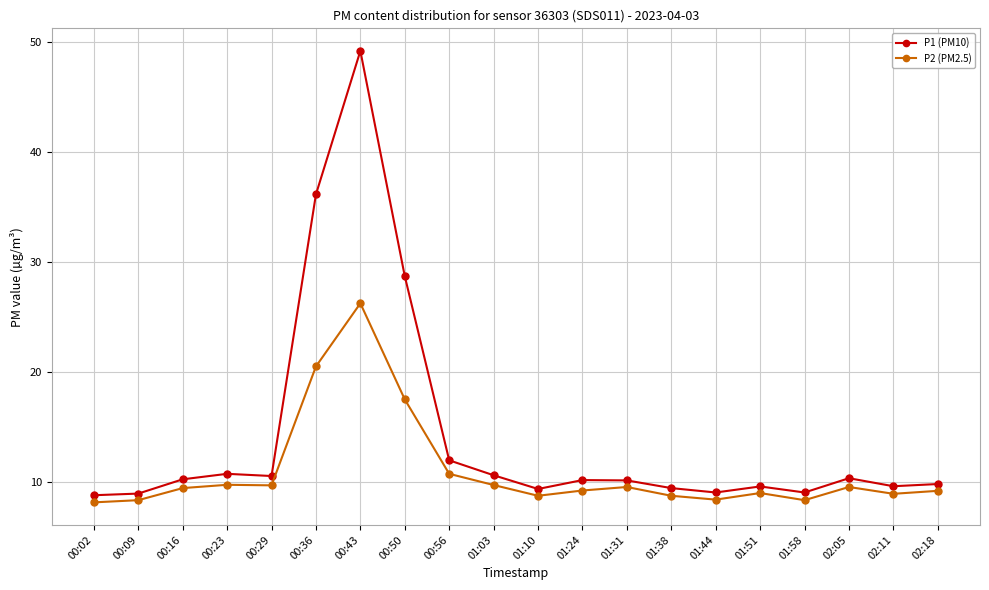

Rank the series at 02:11 from lowest to highest value.

P2 (PM2.5), P1 (PM10)